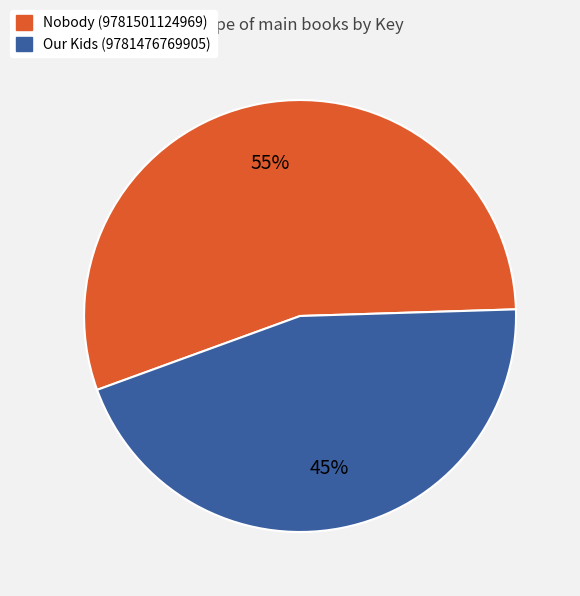

What percentage is the Nobody (9781501124969) slice, to the nearest percent?

55%